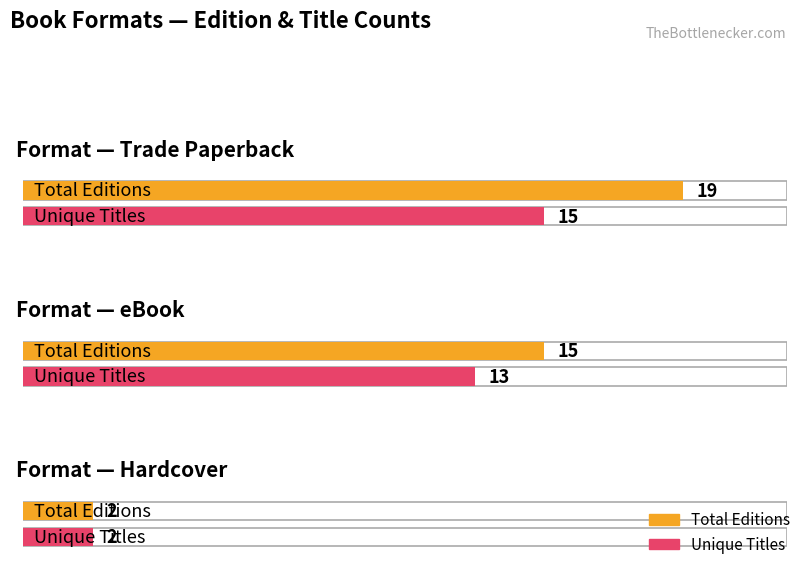

True or false: Count of Unique Keys has a value of 10 at Hardcover.

False